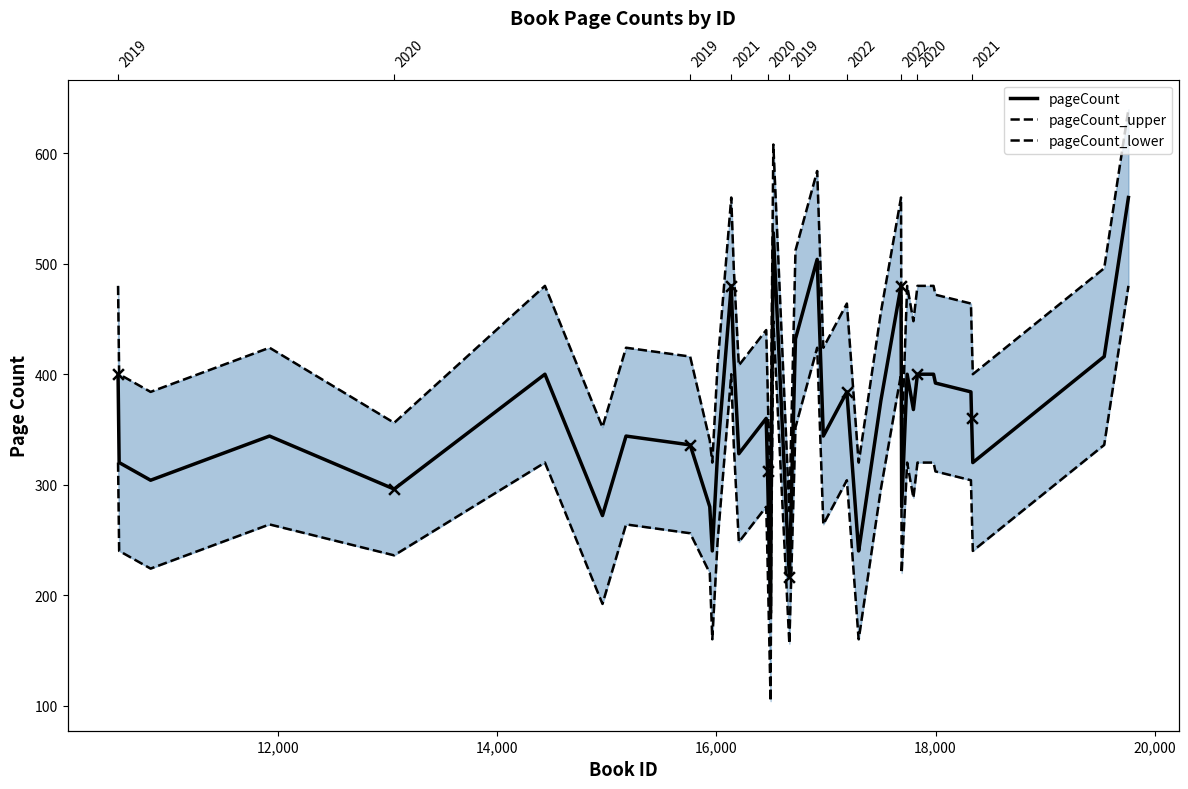

Which series reaches the maximum Y coordinate?

pageCount_upper